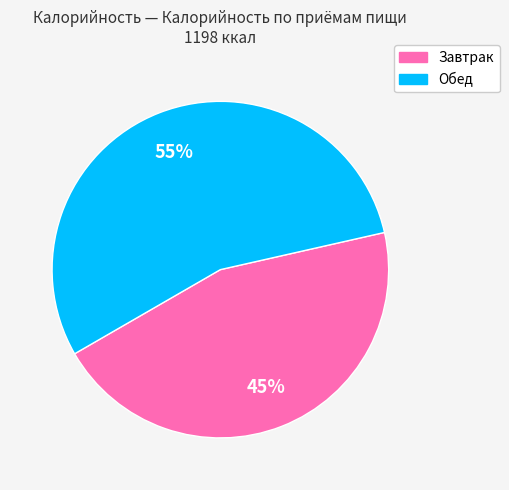

Count the number of slices in the pie.

2